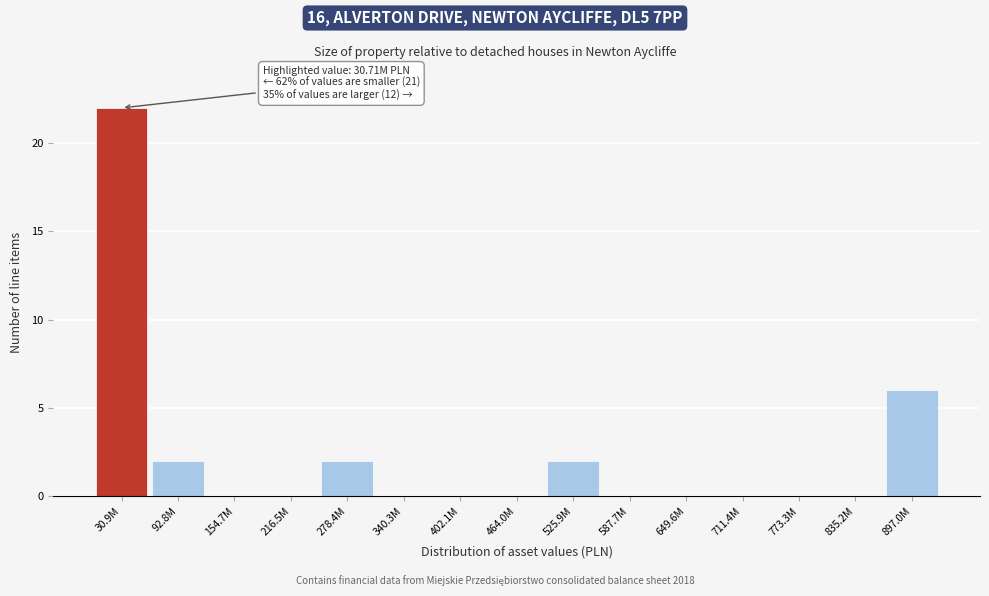

Reading left to right, transcribe all the data shown in this chart.

30.9M=22	92.8M=2	154.7M=0	216.5M=0	278.4M=2	340.3M=0	402.1M=0	464.0M=0	525.9M=2	587.7M=0	649.6M=0	711.4M=0	773.3M=0	835.2M=0	897.0M=6